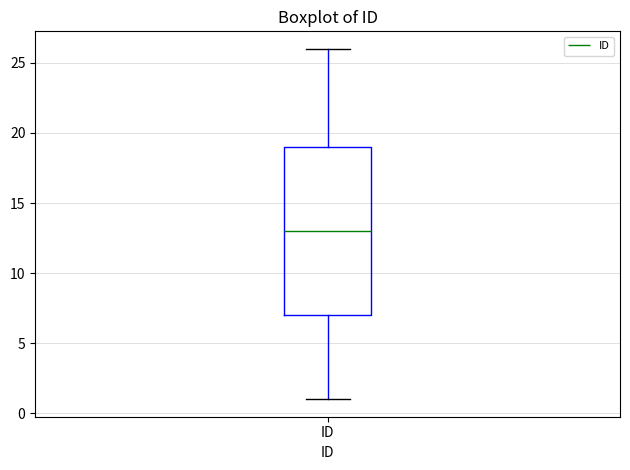

Where is the upper edge of the box for ID on the y-axis? The values are not printed on the chart, so give them approximately, as read against the axis.

19